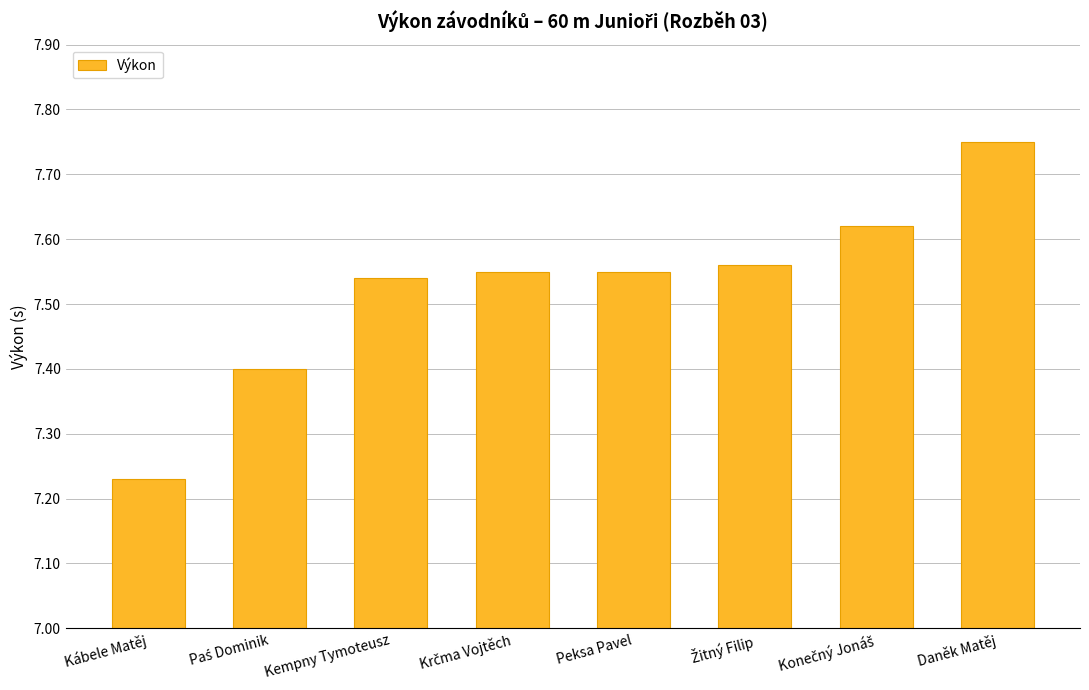

At which label is the value closest to 7?

Kábele Matěj